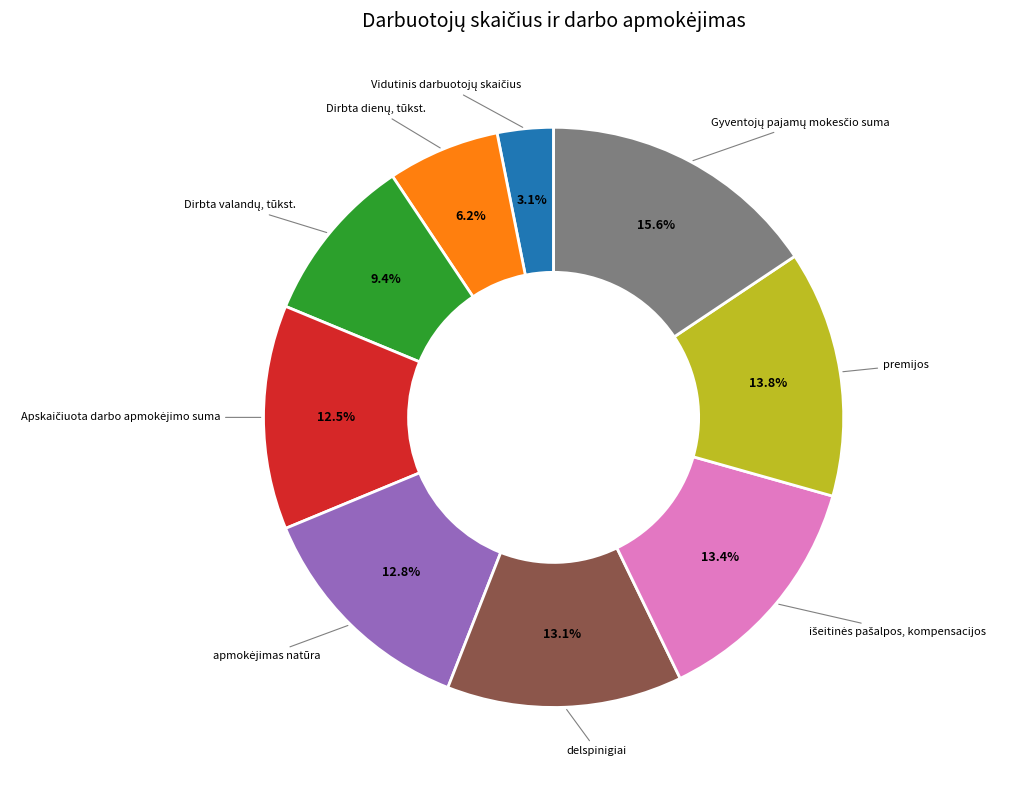

Is there a majority slice in this chart?

No